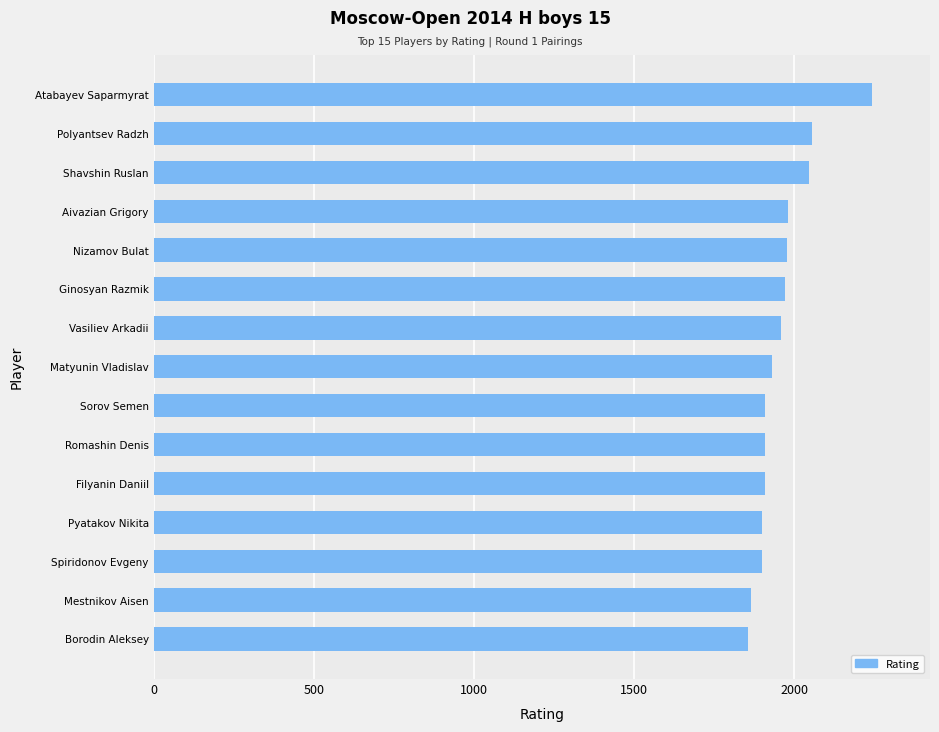

What is the difference between the second highest and second lowest values?

191